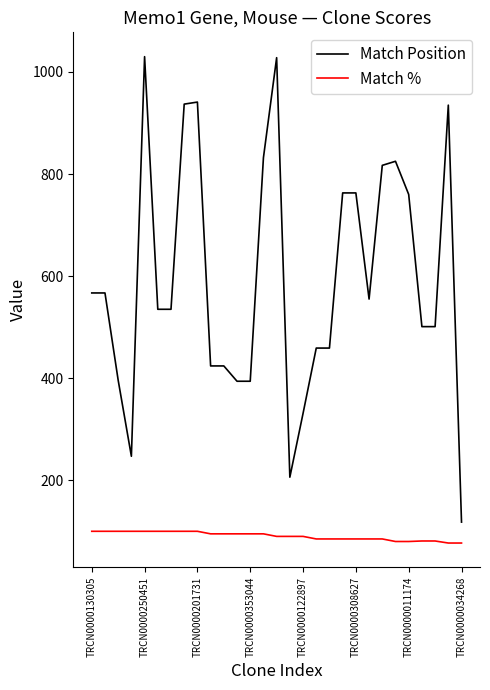

How many lines are shown in the chart?

2